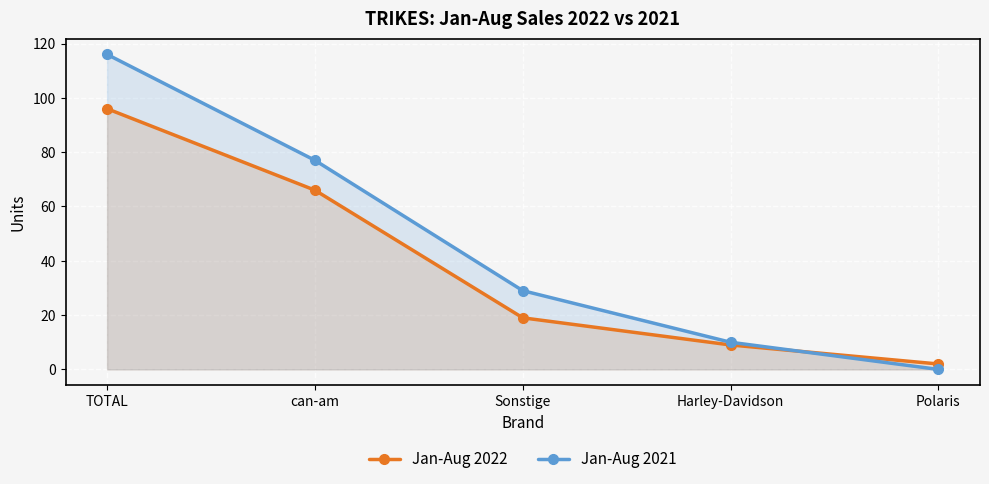

Is it true that Jan-Aug 2021 equals 4 at Harley-Davidson?

False